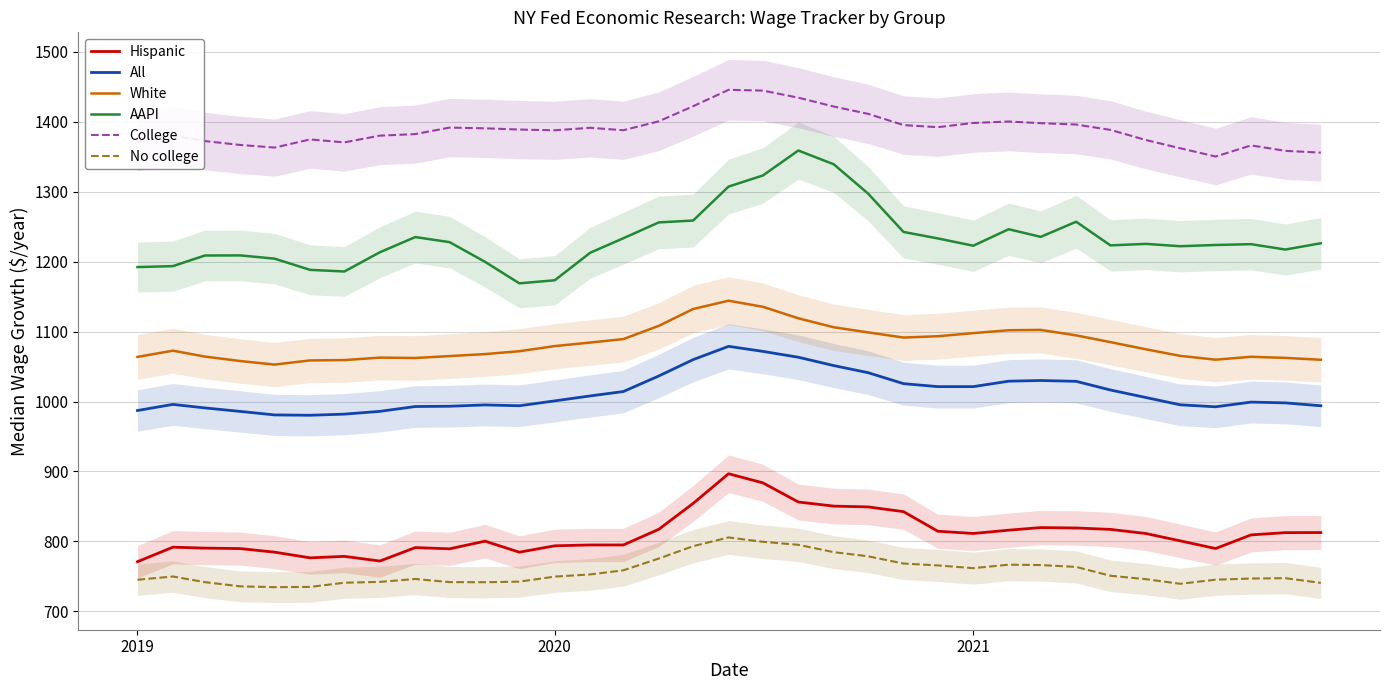

At how many categories does at least one series exceed 1355?

34